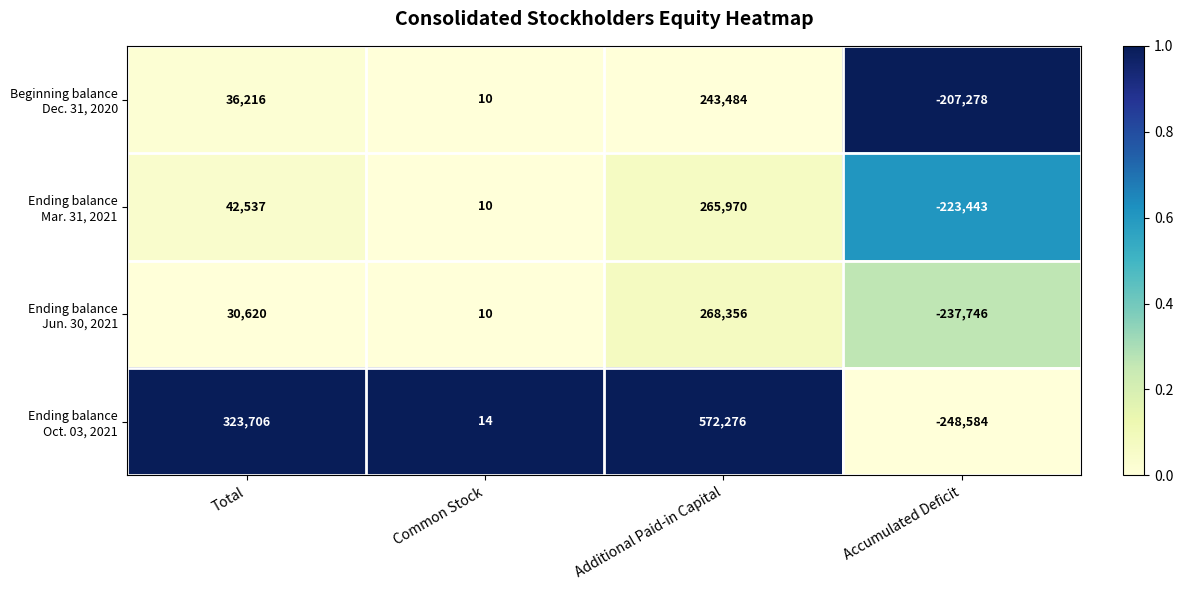

How many series are shown in this chart?

4